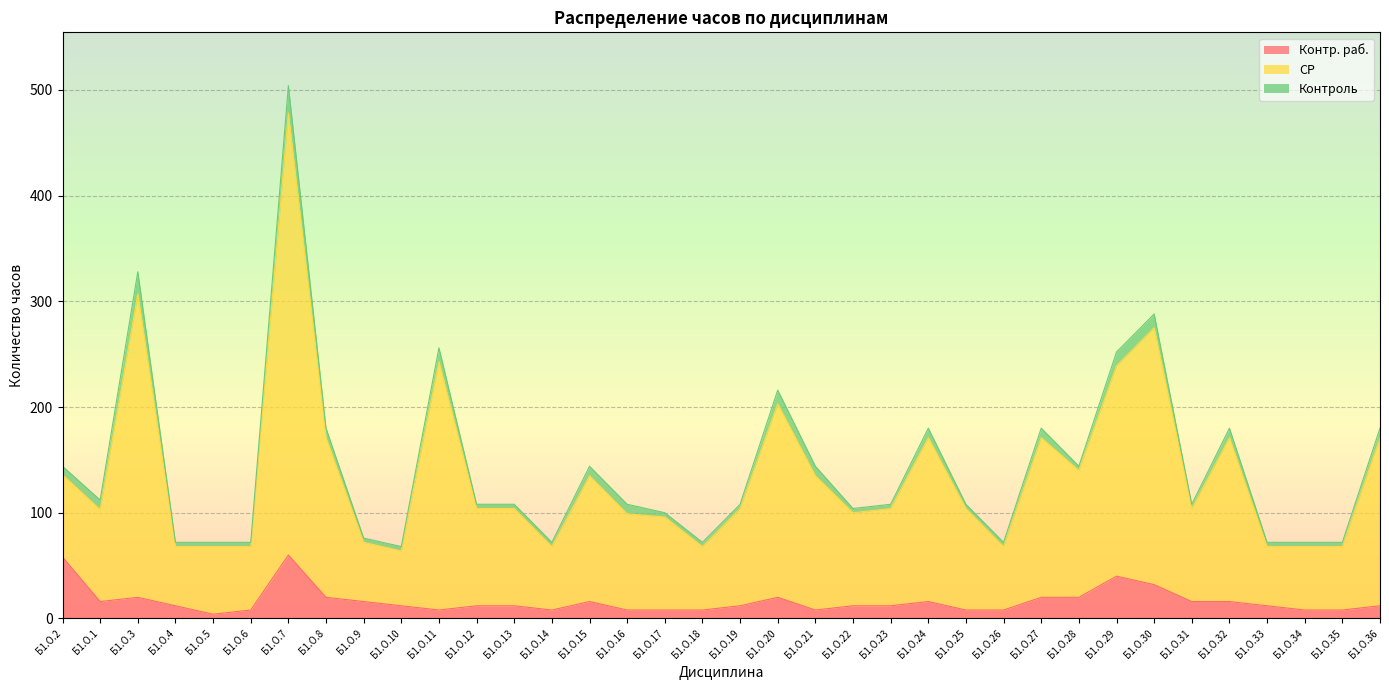

Which series has the largest range (max minus min)?

СР